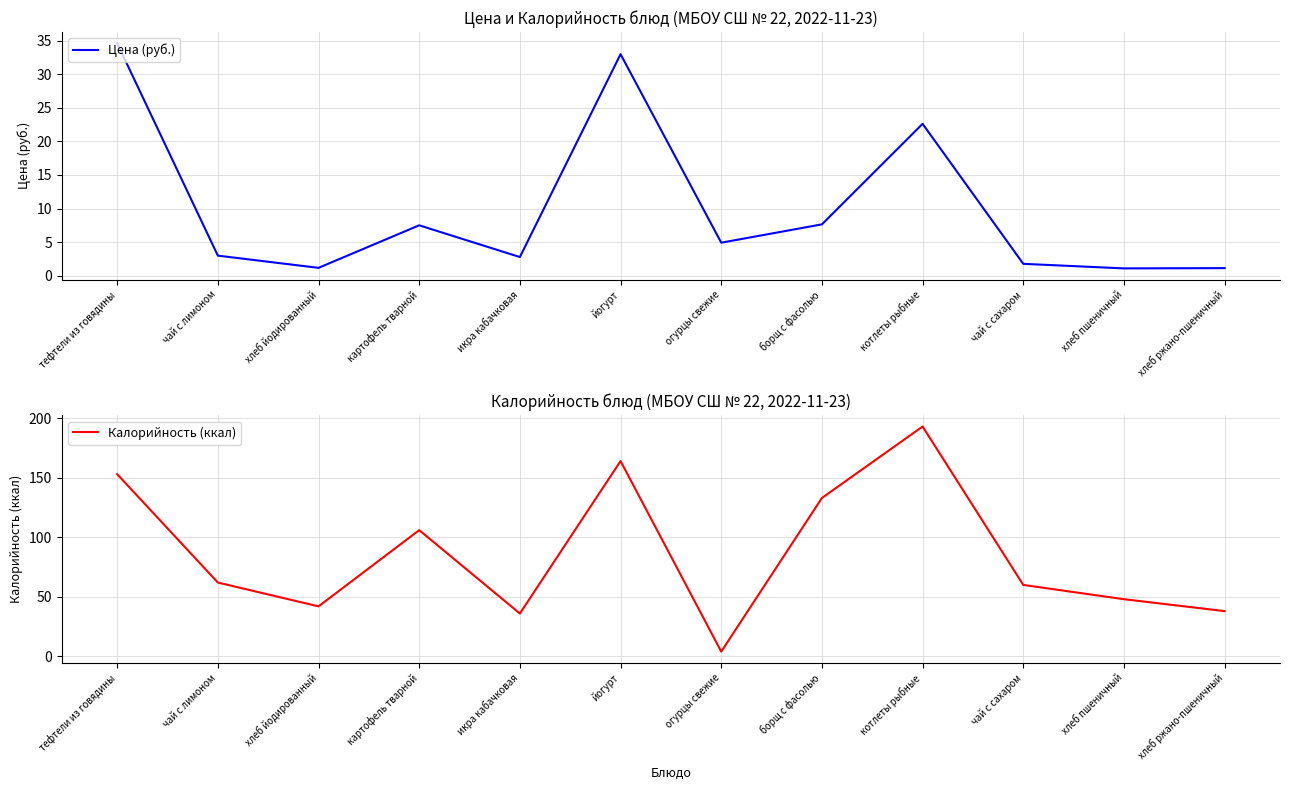

Which category has the highest value in the Калорийность (ккал) series?

котлеты рыбные